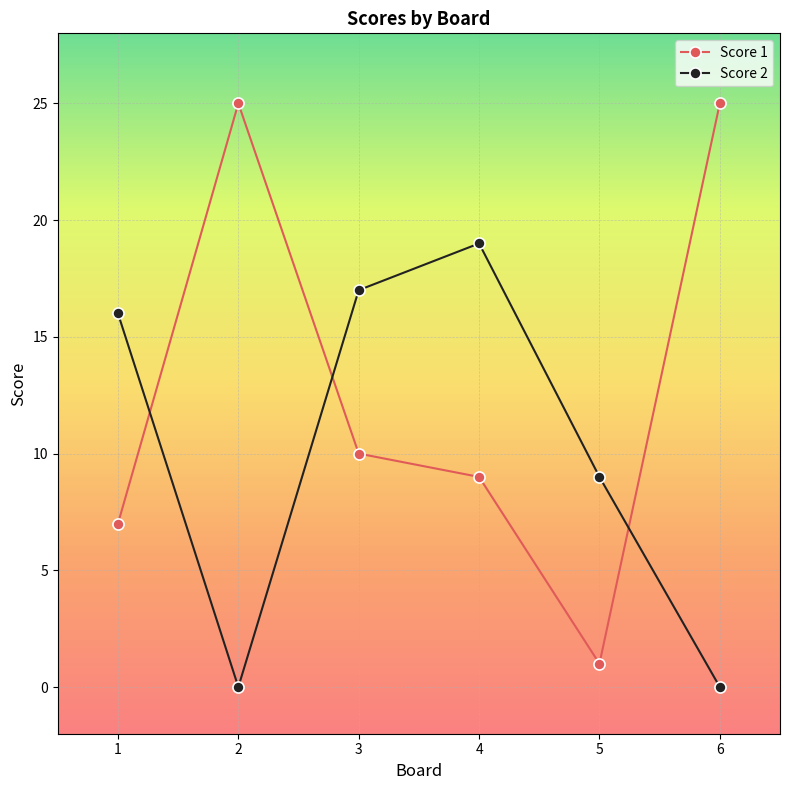

What is the spread (max minus min) of values at 6?

25